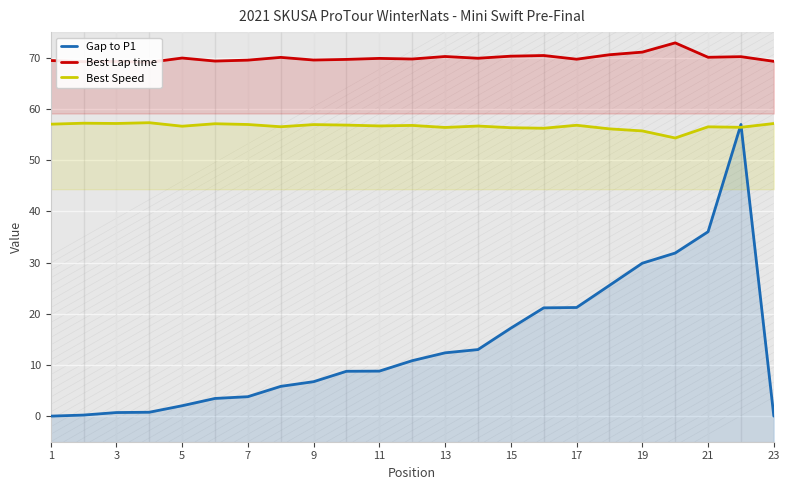

Between 15 and 9, which is larger?

15